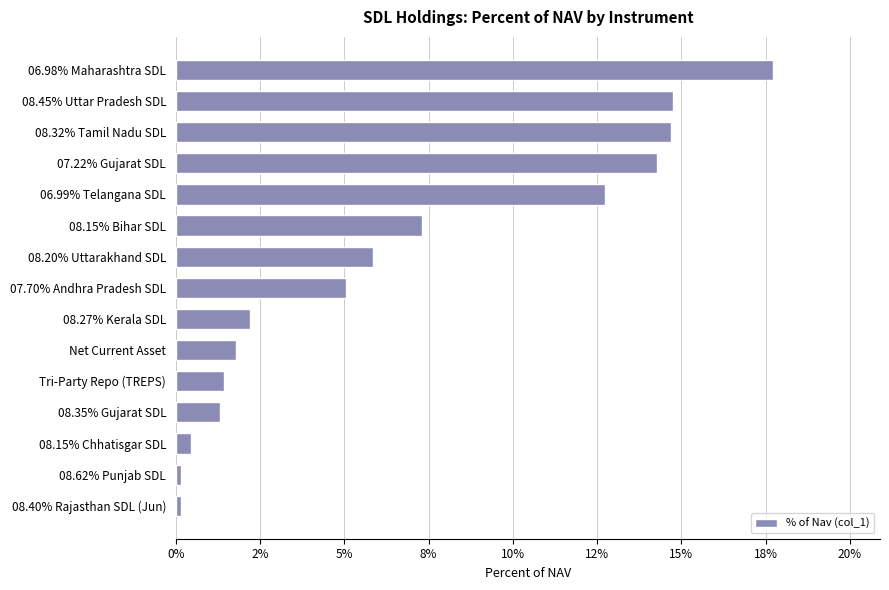

Are the bars horizontal?

Yes